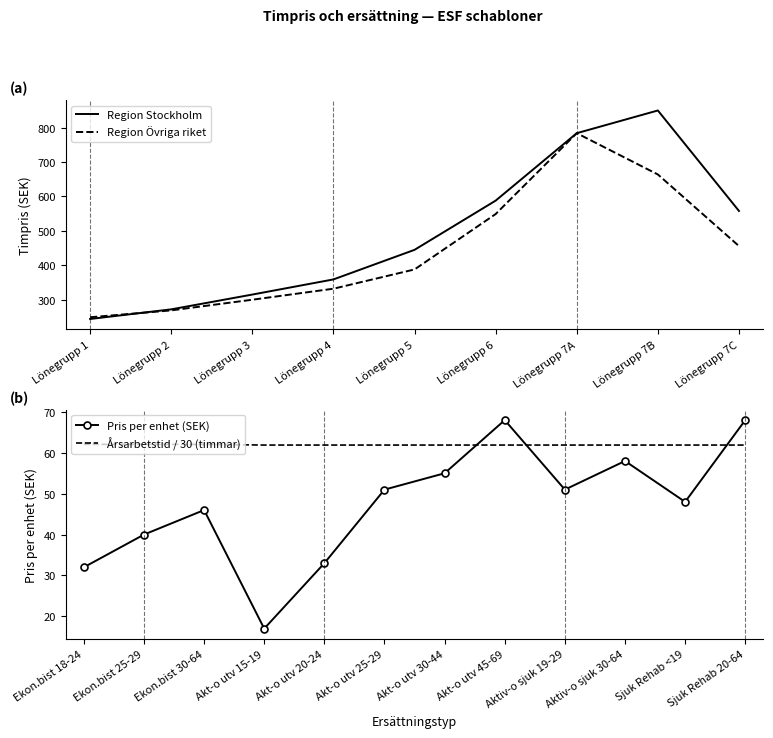

At which label is Lönegrupp 1 - Region Stockholm closest to 547?

Lönegrupp 7C